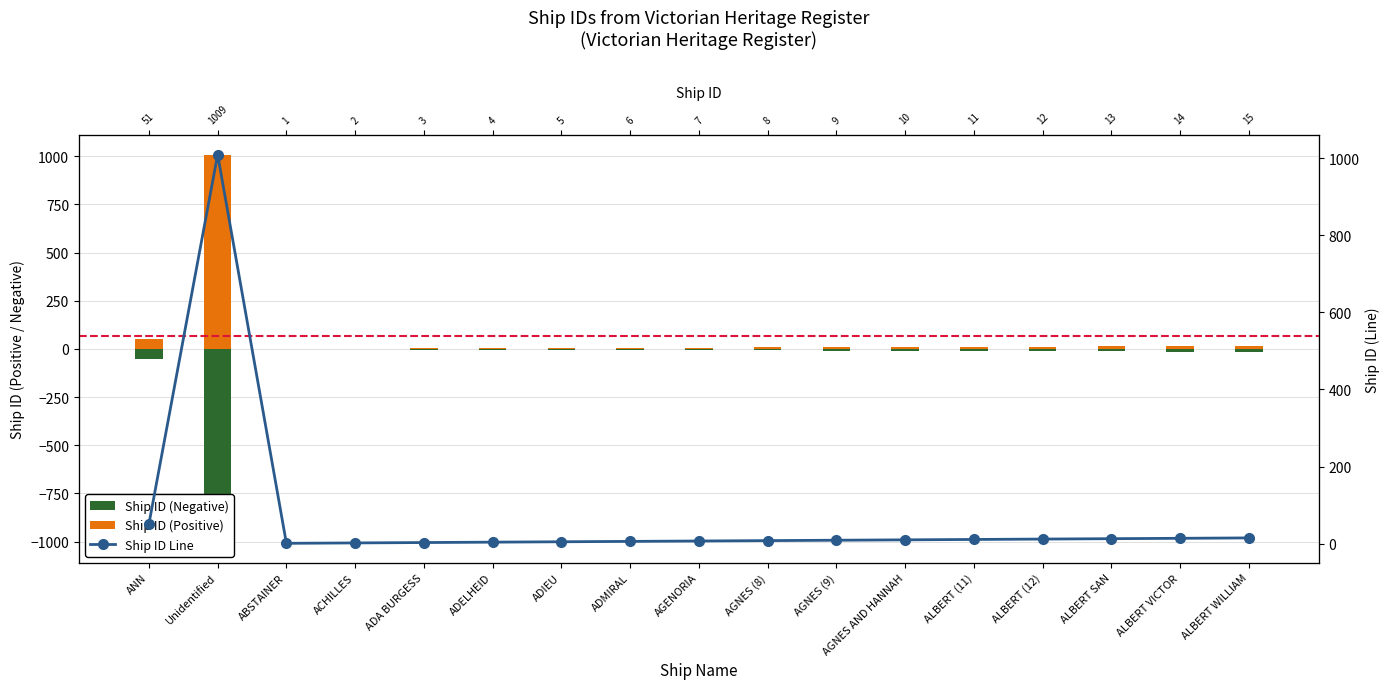

What position from the right is ACHILLES?

14